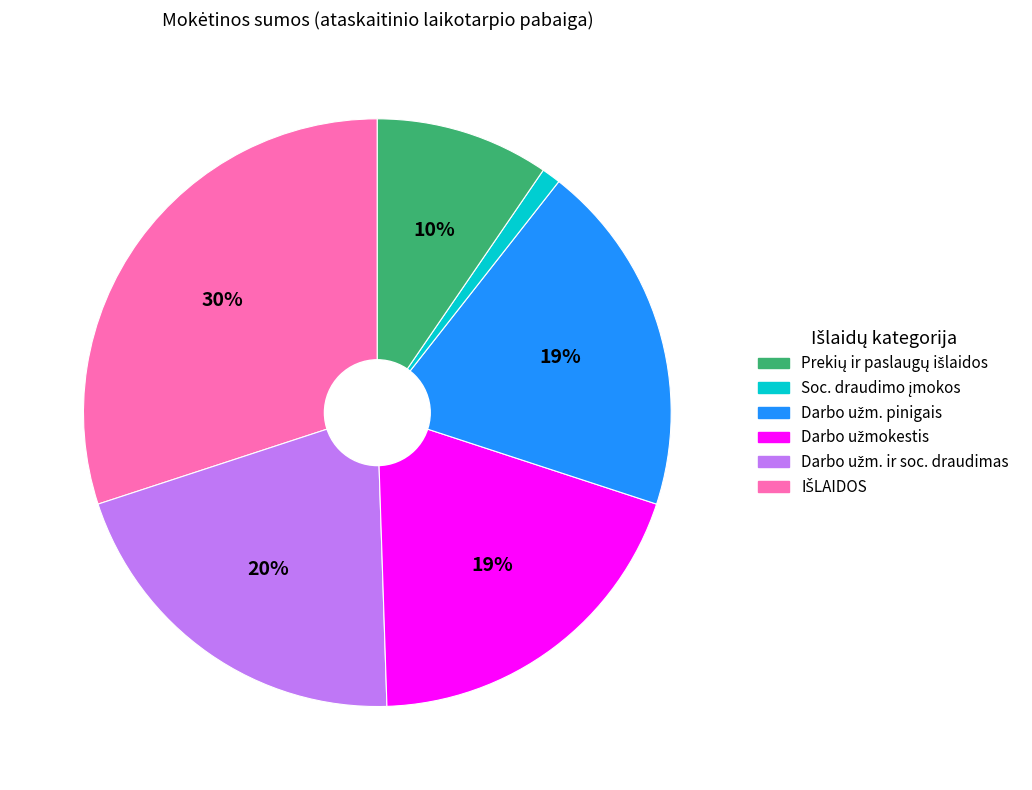

To the nearest percent, what is the difference between the largest and smallest slice percentages?

29%